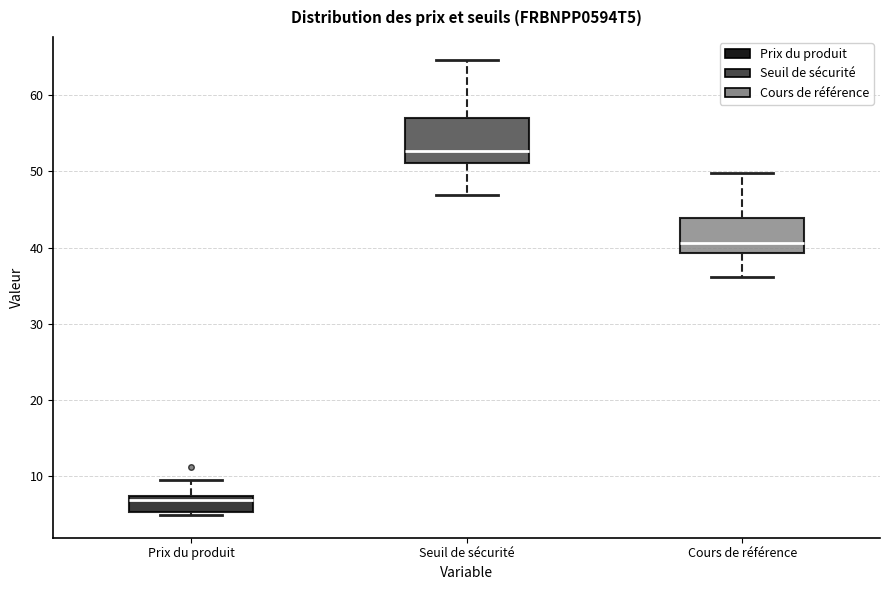

Reading left to right, transcribe this box plot: for each box, give where its median line is, the range the box spans, and where its two whiskers end, as read against the y-axis. The values are not printed on the chart, so give them approximately, as read against the axis.

Prix du produit: median 7 (just below the box's upper edge), box 5 to 7, whiskers 5 (just below the box's lower edge) to 9
Seuil de sécurité: median 53, box 51 to 57, whiskers 47 to 65
Cours de référence: median 41, box 39 to 44, whiskers 36 to 50